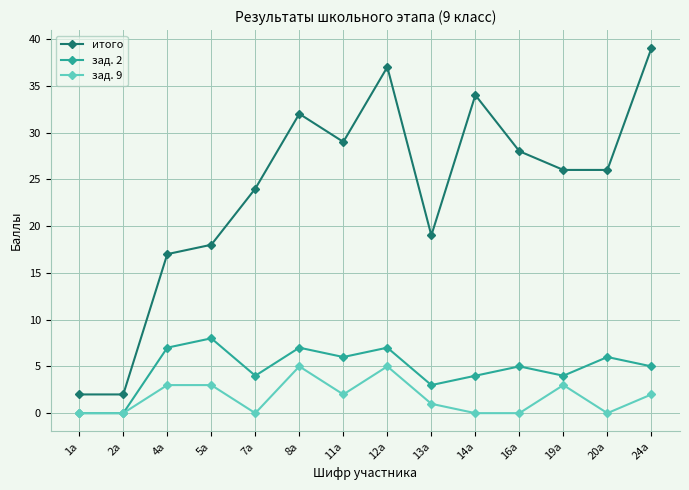

What is the label of the 11th point from the right?

5а